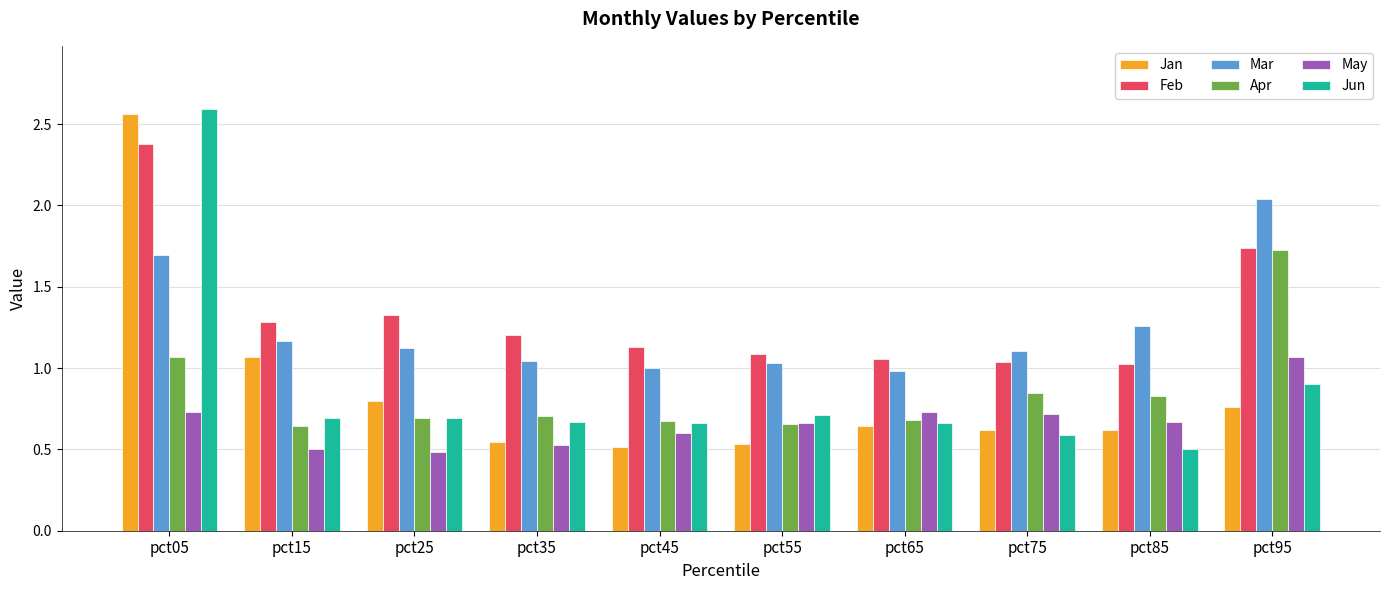

True or false: Jun has a value of 0.4 at pct35.

False